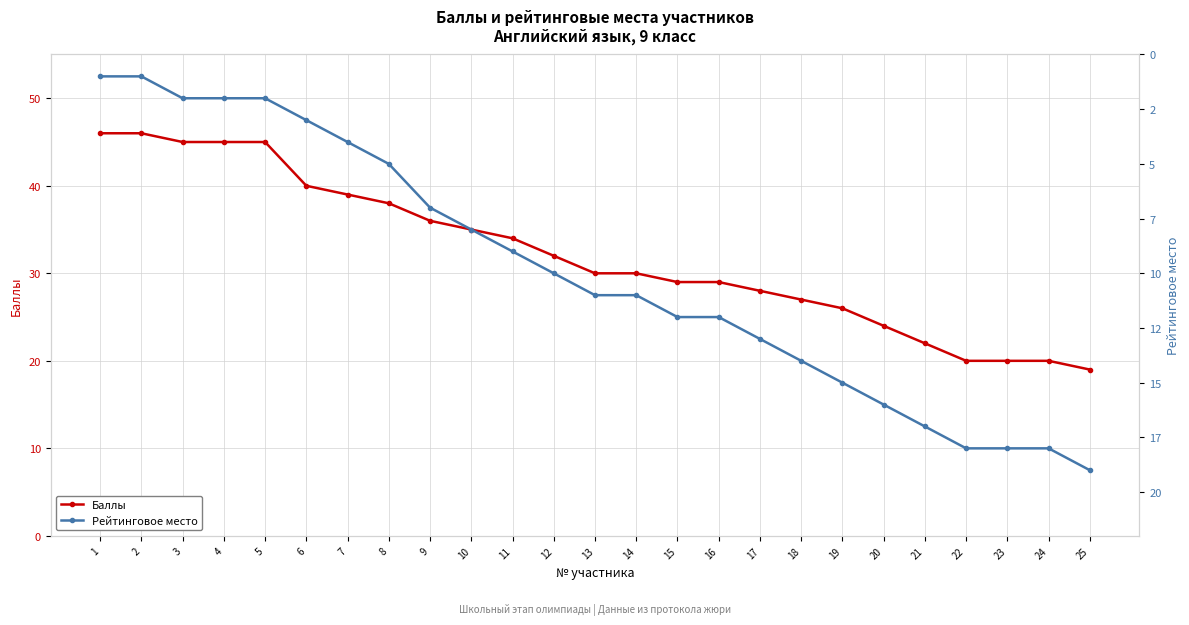

At which label is Рейтинговое место closest to 10?

12